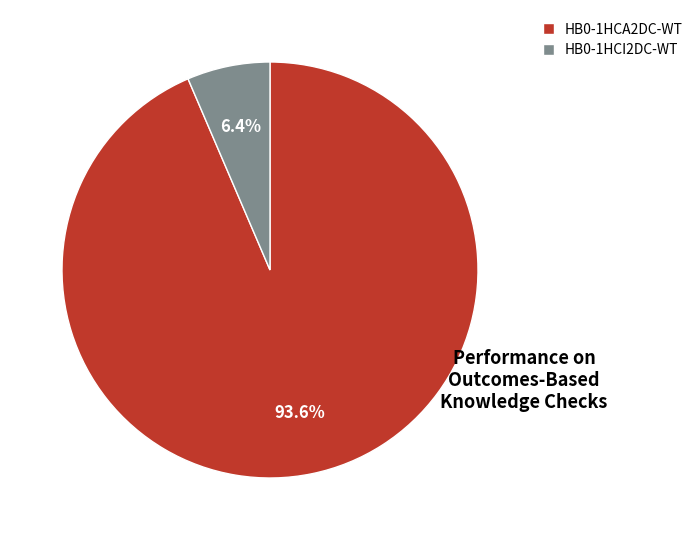

To the nearest percent, what is the average slice percentage?

50%